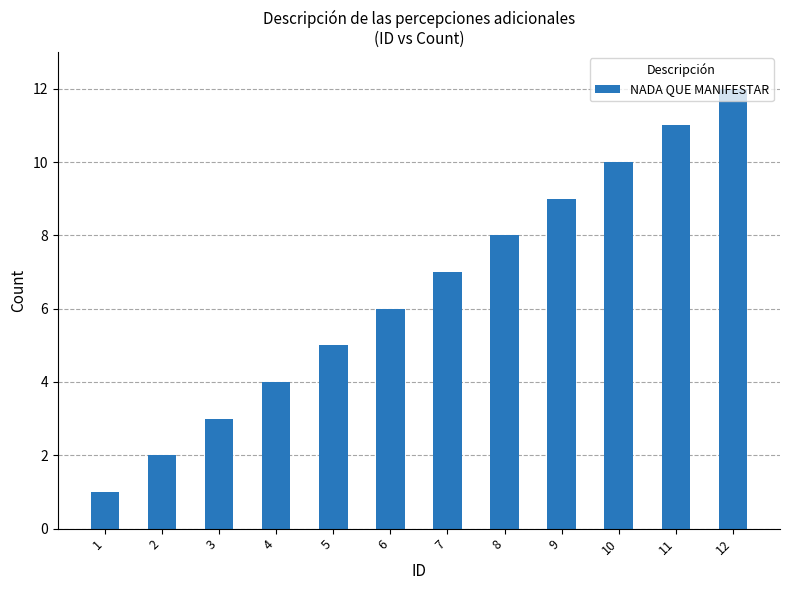

List the labels in order of value, largest first.

12, 11, 10, 9, 8, 7, 6, 5, 4, 3, 2, 1